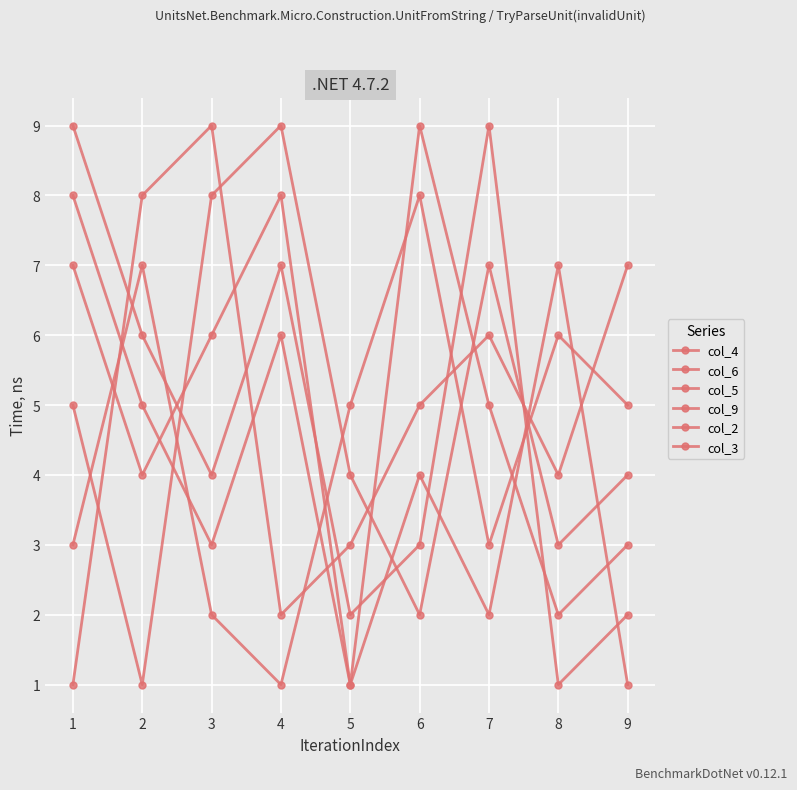

Which series has the largest range (max minus min)?

col_6